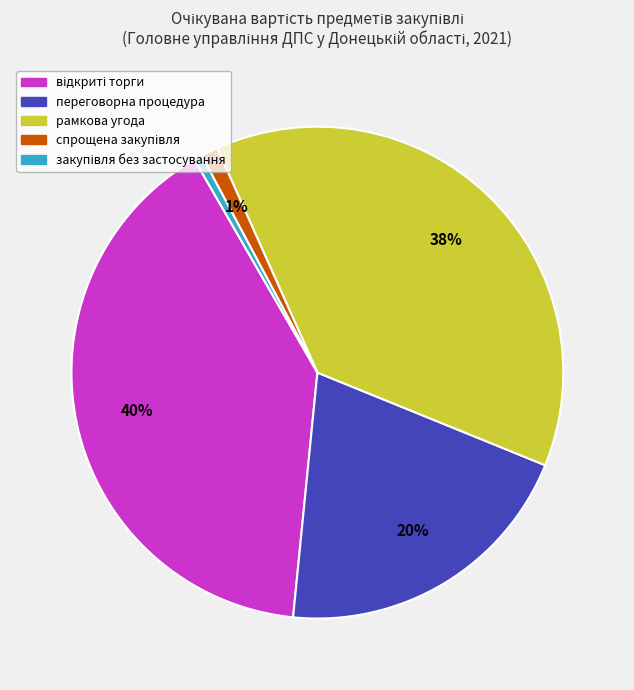

Count the number of slices in the pie.

5